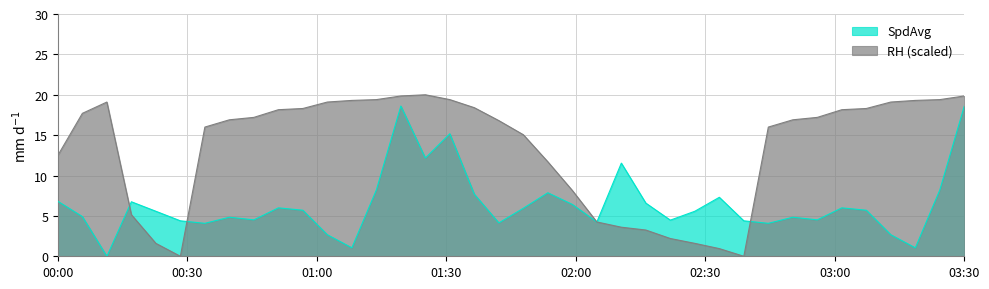

Reading left to right, list all the values displayed in this chart.

SpdAvg: 6.8	4.9	0.0	6.8	5.6	4.4	4.1	4.8	4.5	6.0	5.7	2.7	1.0	8.2	18.6	12.2	15.2	7.7	4.1	6.0	7.9	6.4	4.2	11.5	6.6	4.5	5.6	7.3	4.4	4.1	4.8	4.5	6.0	5.7	2.7	1.0	8.2	18.6
RH: 12.5	17.7	19.1	5.2	1.6	0.0	16.0	16.9	17.2	18.2	18.3	19.1	19.3	19.4	19.8	20.0	19.4	18.4	16.8	15.1	11.7	8.2	4.3	3.6	3.3	2.2	1.6	1.0	0.0	16.0	16.9	17.2	18.2	18.3	19.1	19.3	19.4	19.8